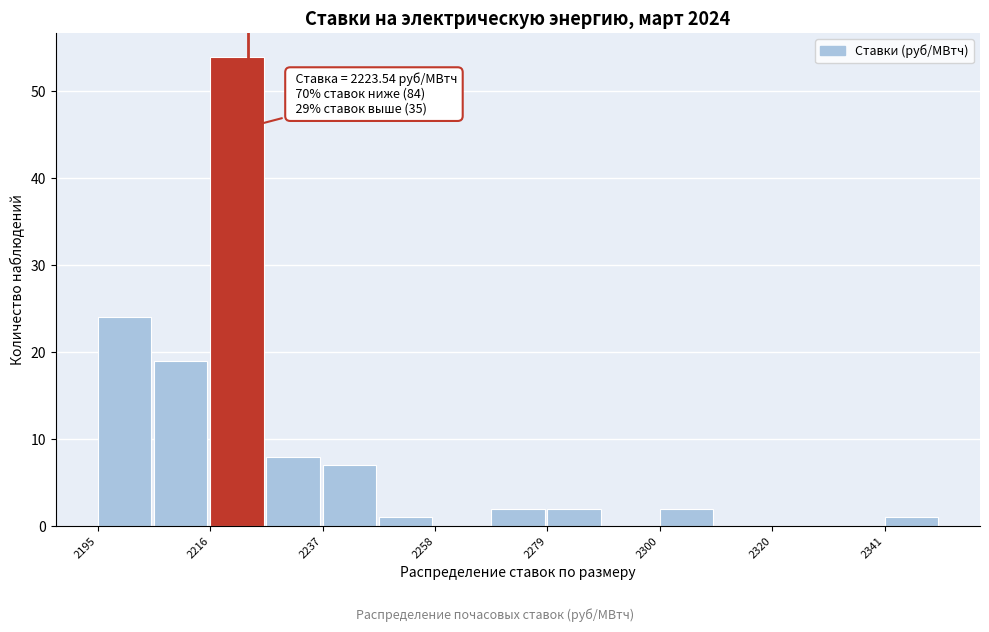

Read against the x-axis, roughly where is the centre of the tallest bar?

2220